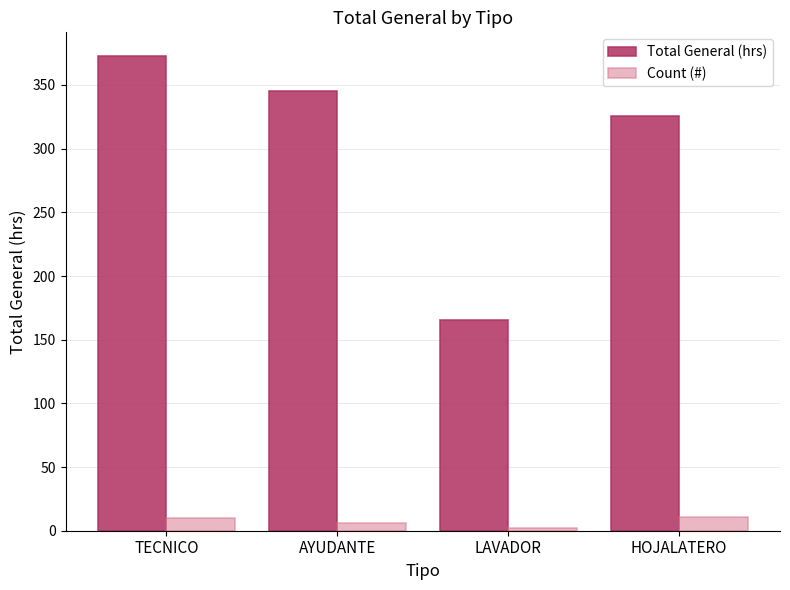

What is the minimum value for Total General (hrs)?

165.8